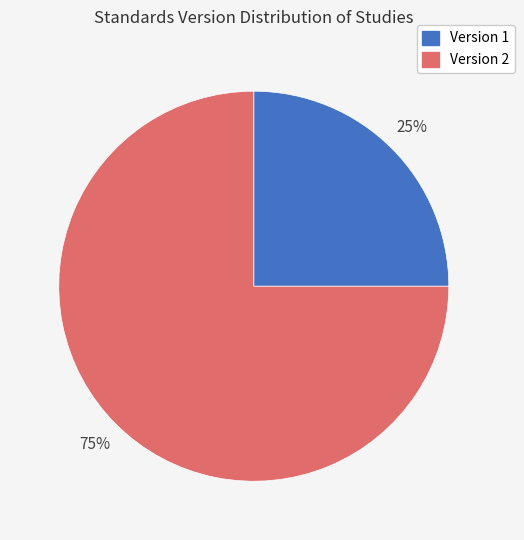

To the nearest percent, what is the difference between the largest and smallest slice percentages?

50%